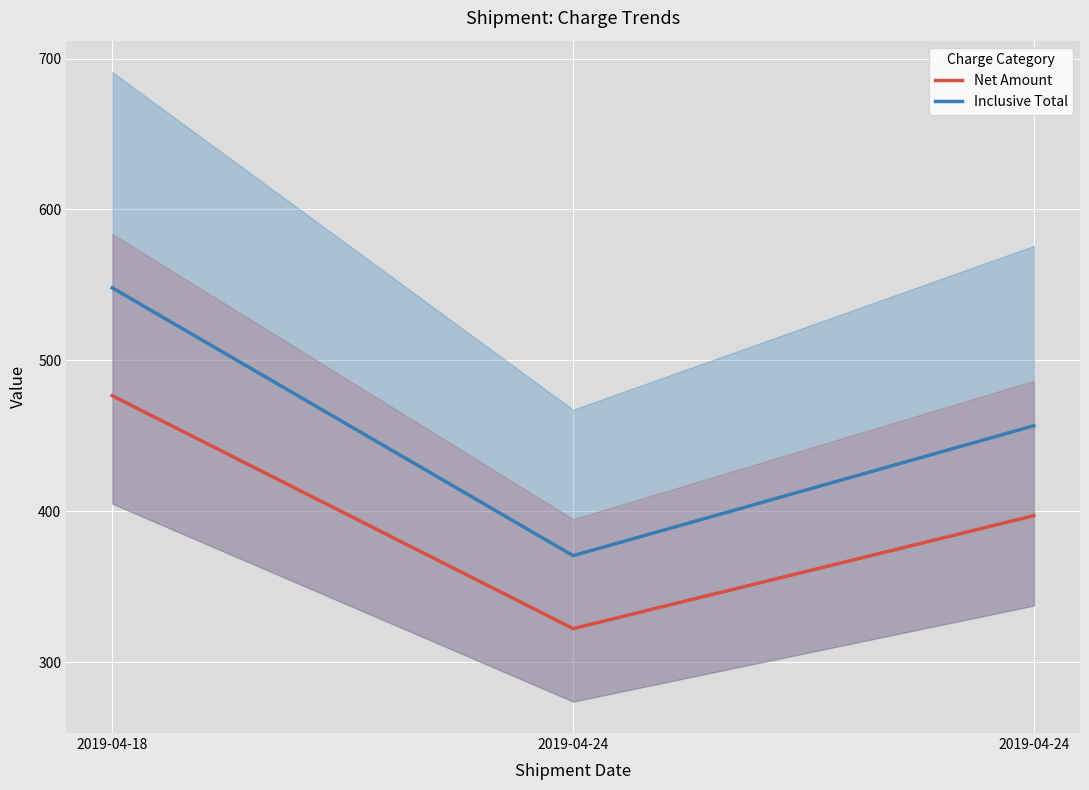

Which series changed the most between 2019-04-18 and 2019-04-24?

Inclusive Total